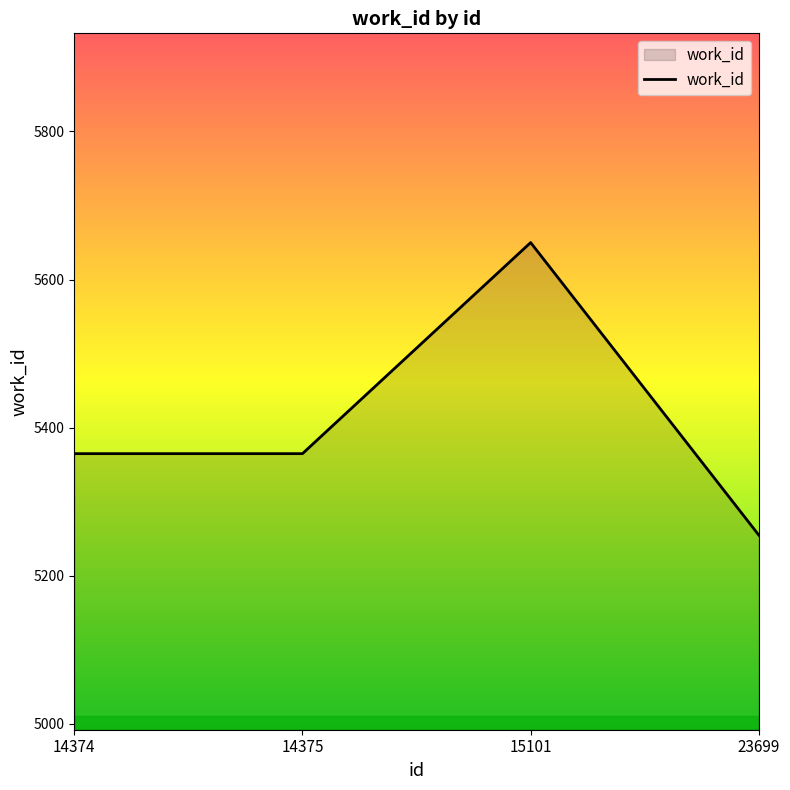

At which category does the data reach its first local peak?

15101